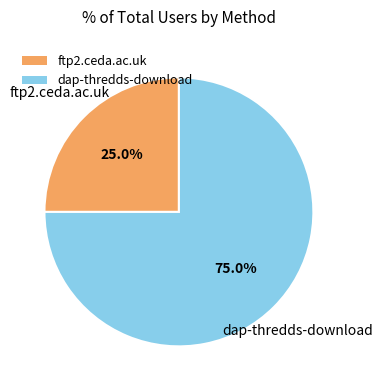

What portion of the pie excludes dap-thredds-download?

25.0%